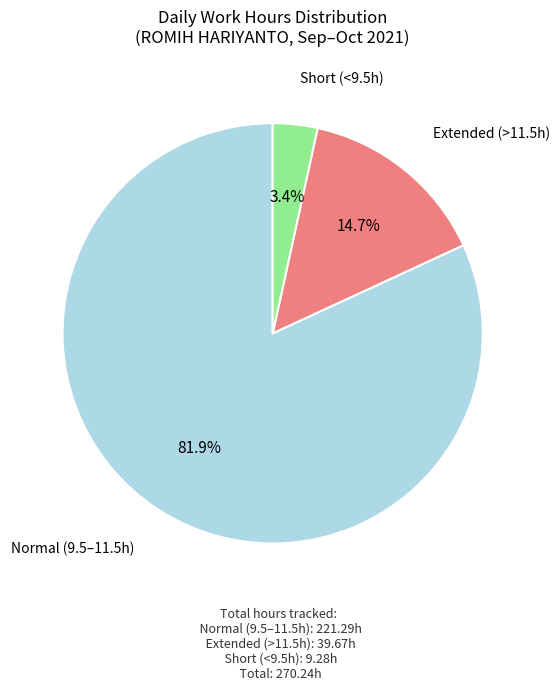

Does any single category account for the majority?

Yes